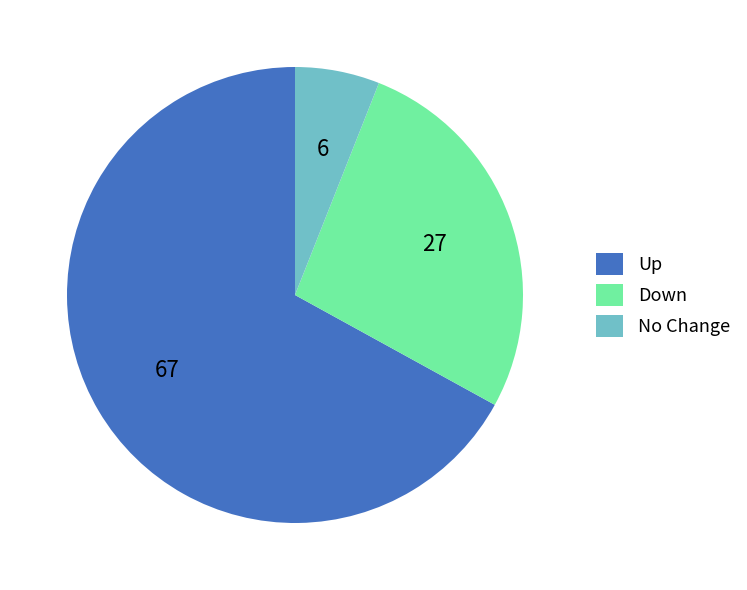

The Up slice represents 79% of the pie. True or false?

False